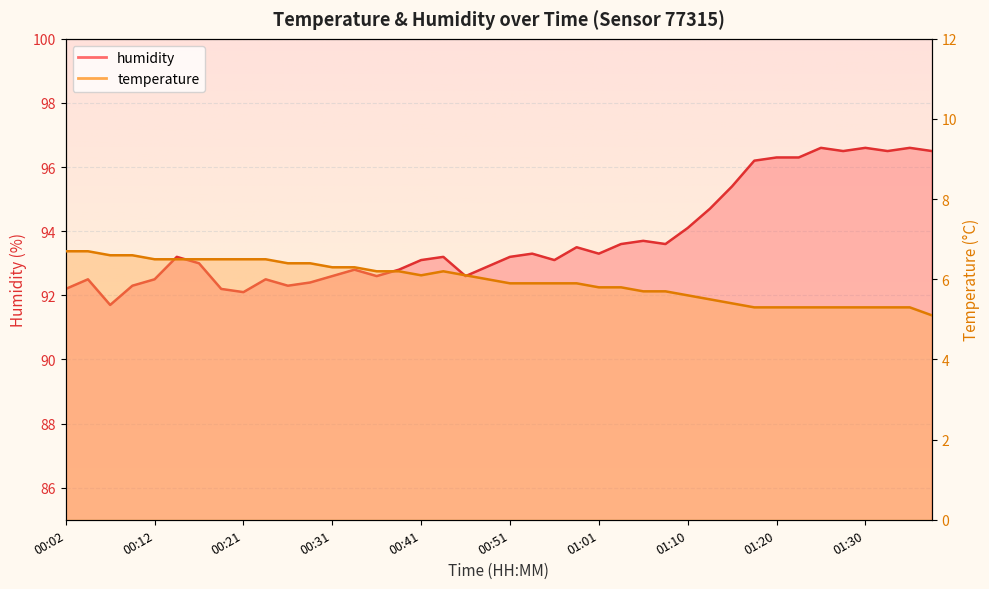

Which series changed the most between 00:36 and 01:13?

humidity